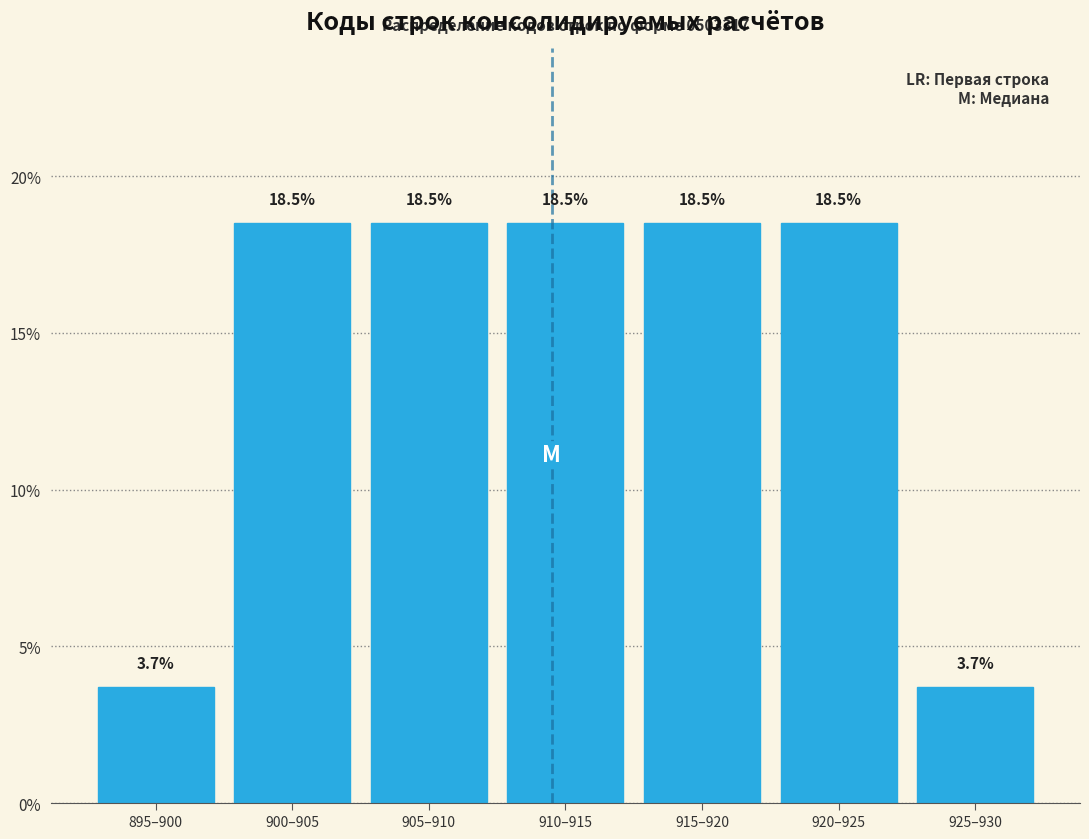

Reading left to right, list all the values displayed in this chart.

895–900=3.7	900–905=18.5	905–910=18.5	910–915=18.5	915–920=18.5	920–925=18.5	925–930=3.7